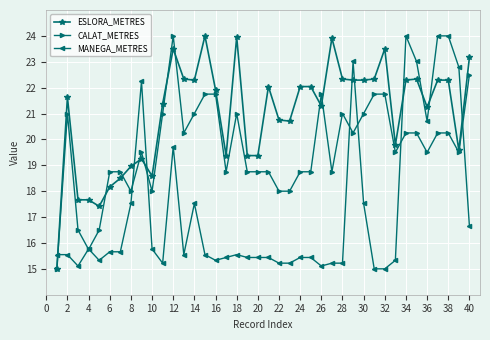

What is the value of the MANEGA_METRES point at the 5th from the left?

15.3